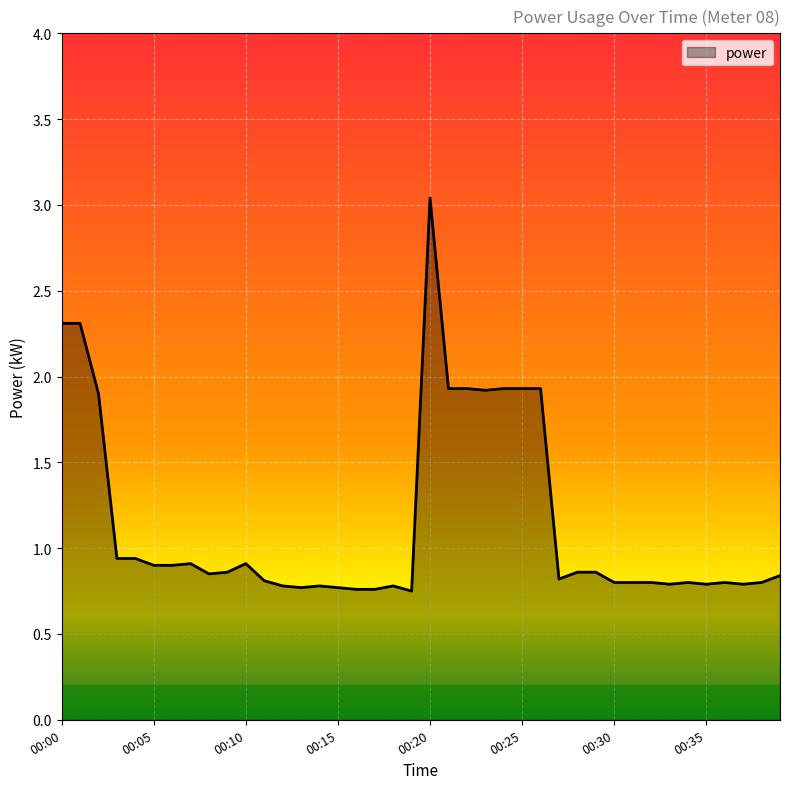

Is this an area chart (filled region under the line)?

Yes